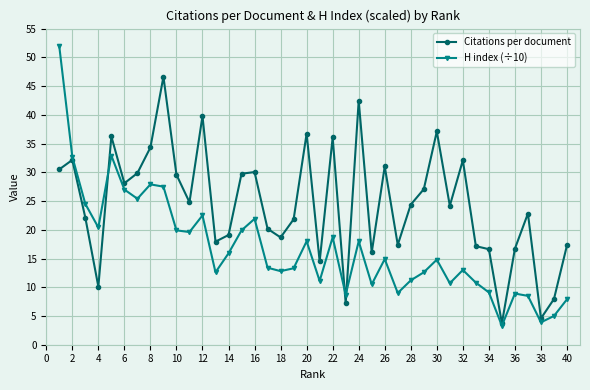

What is the minimum value for Citations per document?

3.7